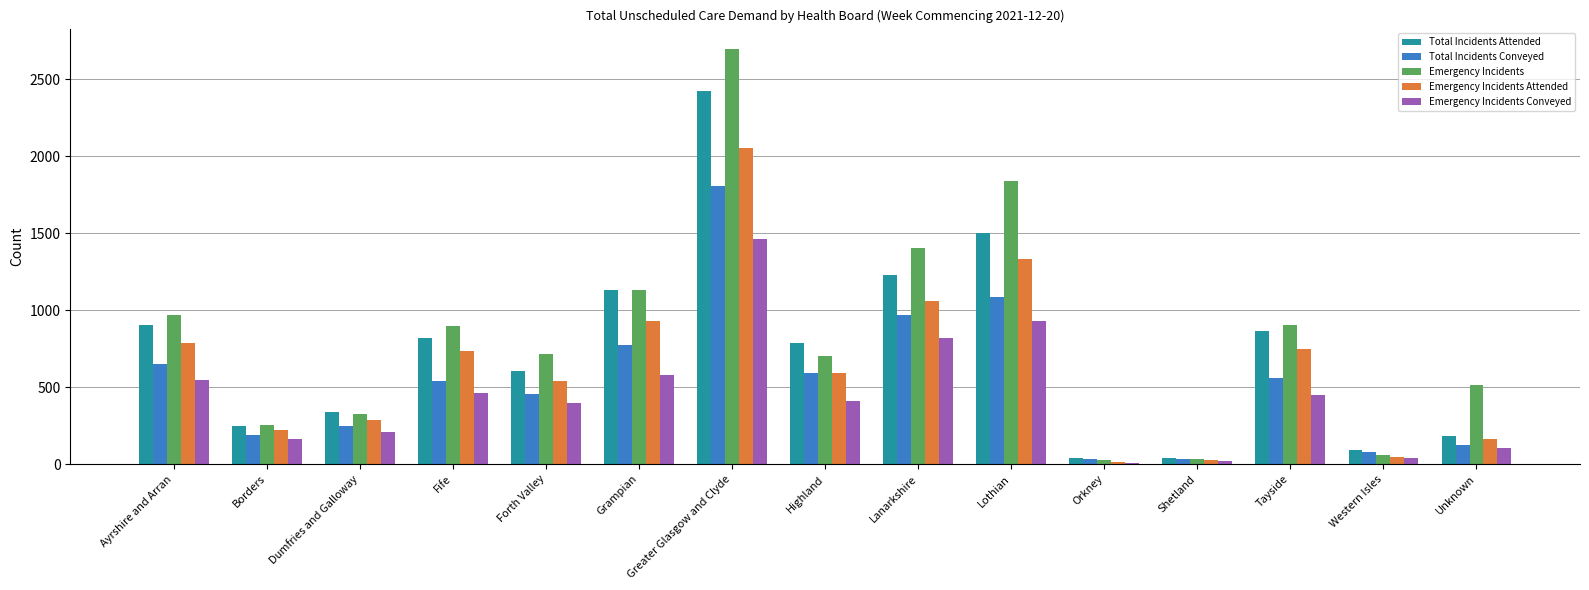

At which label is Emergency Incidents Attended closest to 1036?

Lanarkshire